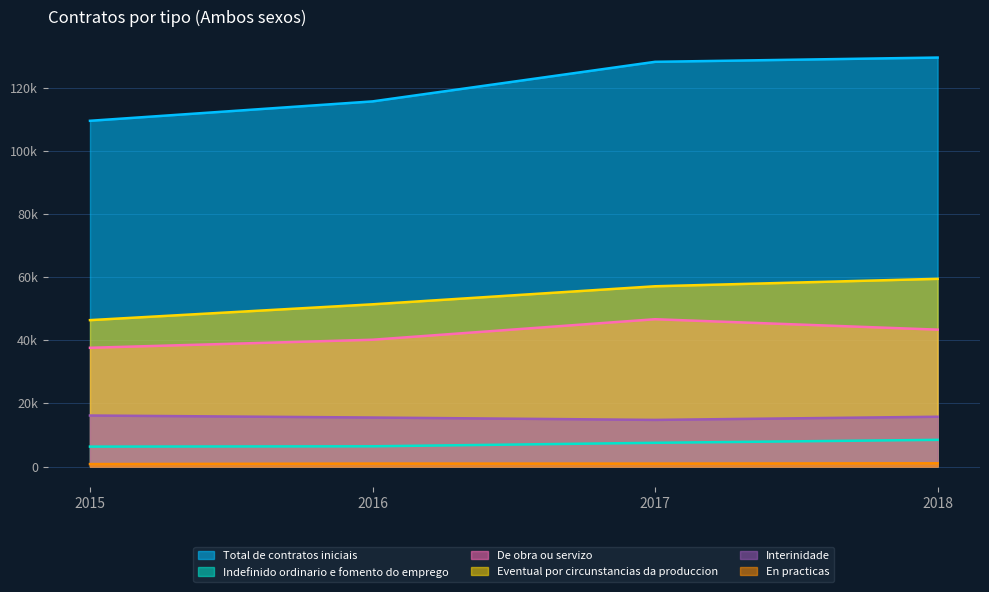

True or false: Total de contratos iniciais and Indefinido ordinario e fomento do emprego intersect in this chart.

False